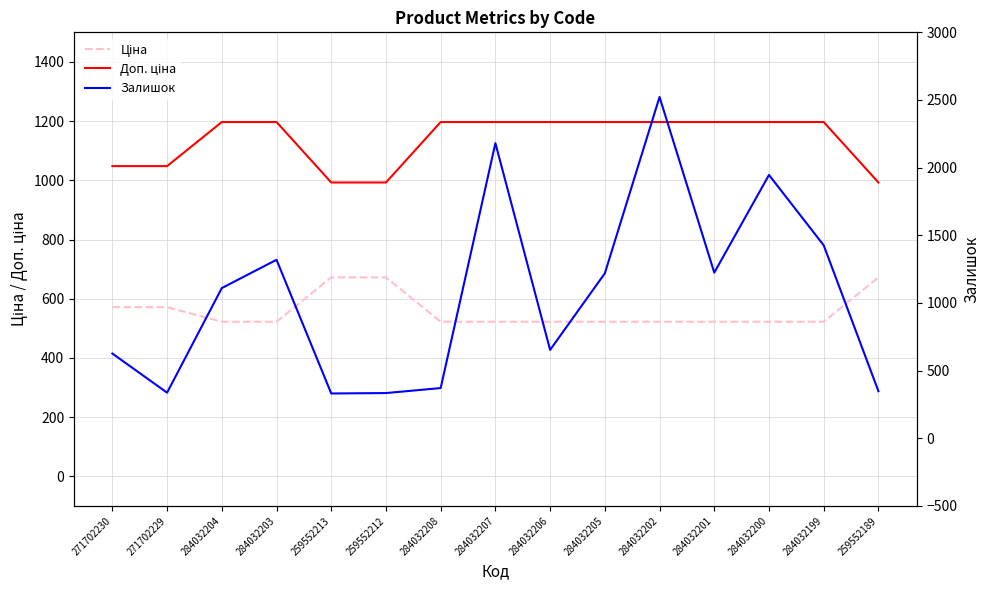

How many lines are shown in the chart?

3